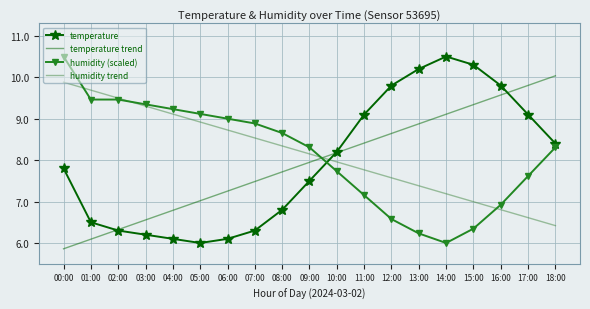

Reading left to right, extract all data points from this chart.

temperature: 7.8	6.5	6.3	6.2	6.1	6.0	6.1	6.3	6.8	7.5	8.2	9.1	9.8	10.2	10.5	10.3	9.8	9.1	8.4
temperature trend: 5.9	6.1	6.3	6.6	6.8	7.0	7.3	7.5	7.7	7.9	8.2	8.4	8.6	8.9	9.1	9.3	9.6	9.8	10.0
humidity (scaled): 10.5	9.5	9.5	9.3	9.2	9.1	9.0	8.9	8.7	8.3	7.7	7.2	6.6	6.2	6.0	6.3	6.9	7.6	8.3
humidity trend: 9.9	9.7	9.5	9.3	9.1	8.9	8.7	8.5	8.3	8.1	8.0	7.8	7.6	7.4	7.2	7.0	6.8	6.6	6.4